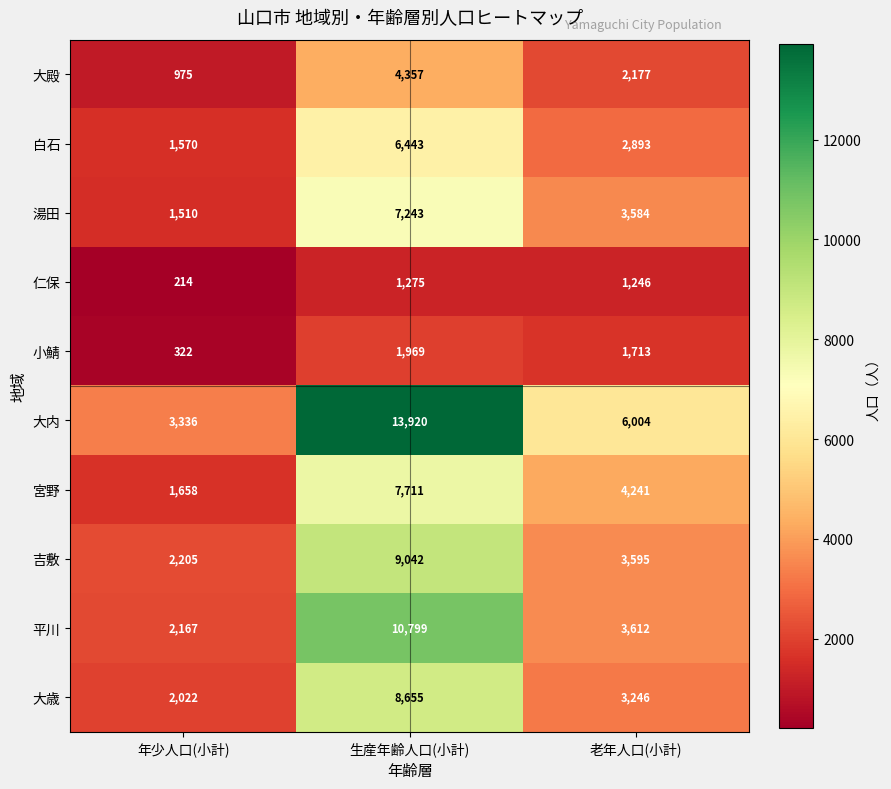

Reading right to left, list all the values displayed in this chart.

大殿: 老年人口(小計)=2177	生産年齢人口(小計)=4357	年少人口(小計)=975
白石: 老年人口(小計)=2893	生産年齢人口(小計)=6443	年少人口(小計)=1570
湯田: 老年人口(小計)=3584	生産年齢人口(小計)=7243	年少人口(小計)=1510
仁保: 老年人口(小計)=1246	生産年齢人口(小計)=1275	年少人口(小計)=214
小鯖: 老年人口(小計)=1713	生産年齢人口(小計)=1969	年少人口(小計)=322
大内: 老年人口(小計)=6004	生産年齢人口(小計)=13920	年少人口(小計)=3336
宮野: 老年人口(小計)=4241	生産年齢人口(小計)=7711	年少人口(小計)=1658
吉敷: 老年人口(小計)=3595	生産年齢人口(小計)=9042	年少人口(小計)=2205
平川: 老年人口(小計)=3612	生産年齢人口(小計)=10799	年少人口(小計)=2167
大歳: 老年人口(小計)=3246	生産年齢人口(小計)=8655	年少人口(小計)=2022